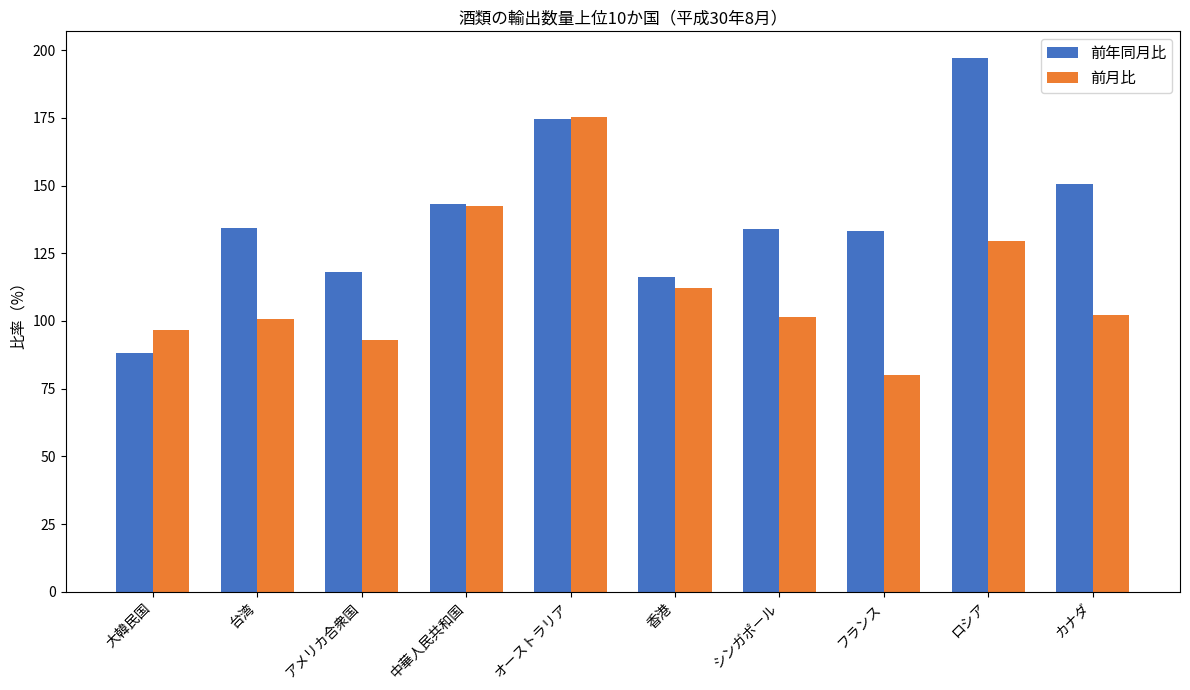

What is the value of the 前月比 bar at the 1st from the left?

96.5